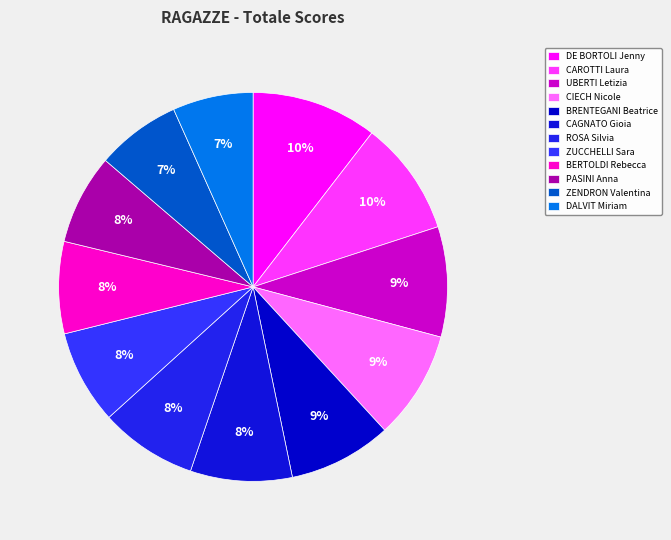

Between BRENTEGANI Beatrice and ZENDRON Valentina, which is larger?

BRENTEGANI Beatrice